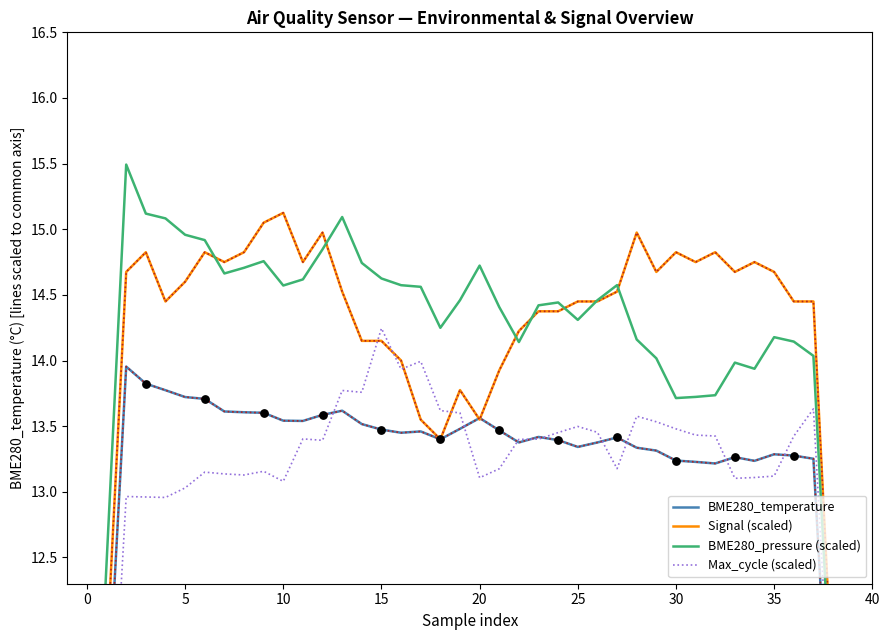

At how many categories does at least one series exceed 12?

37